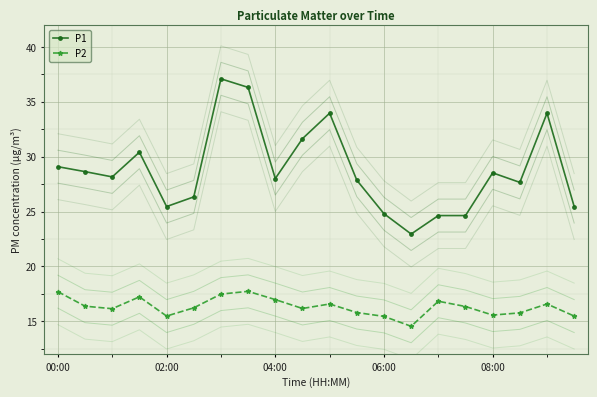

True or false: P1 and P2 intersect in this chart.

False